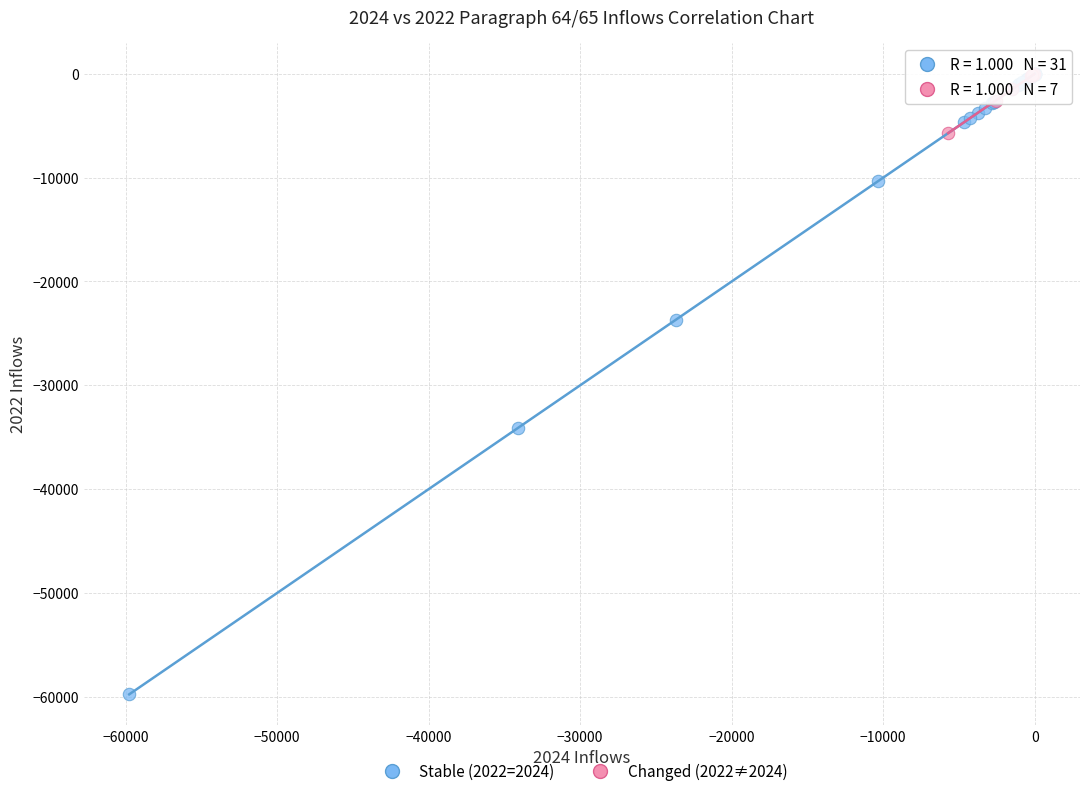

Which series reaches the minimum Y coordinate?

Stable (2022=2024)